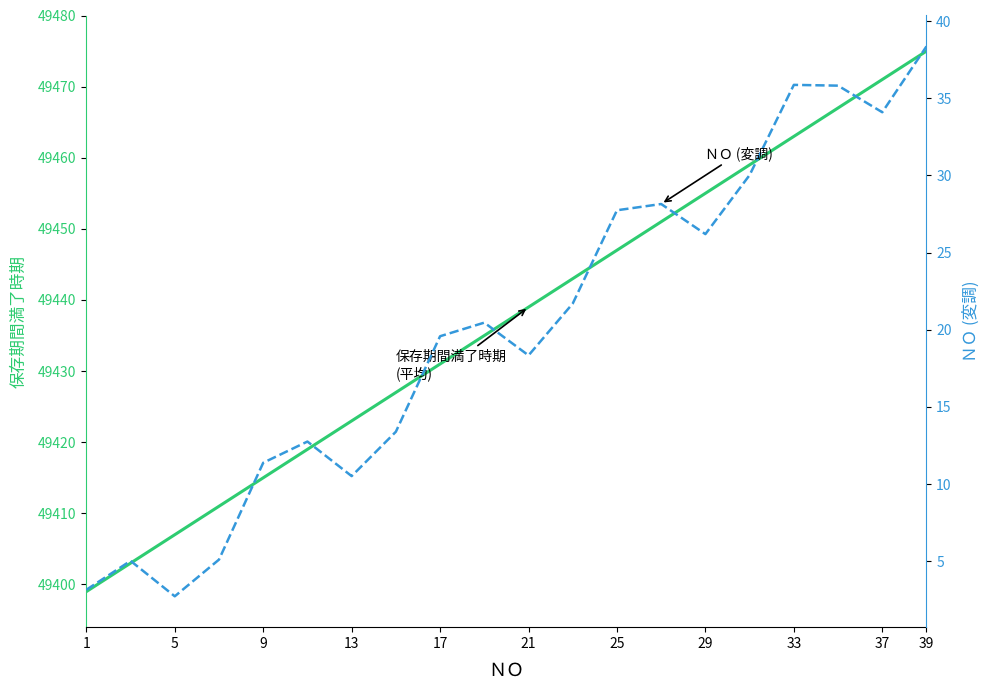

True or false: 保存期間満了時期 and ＮＯ (変調) cross at least once.

False